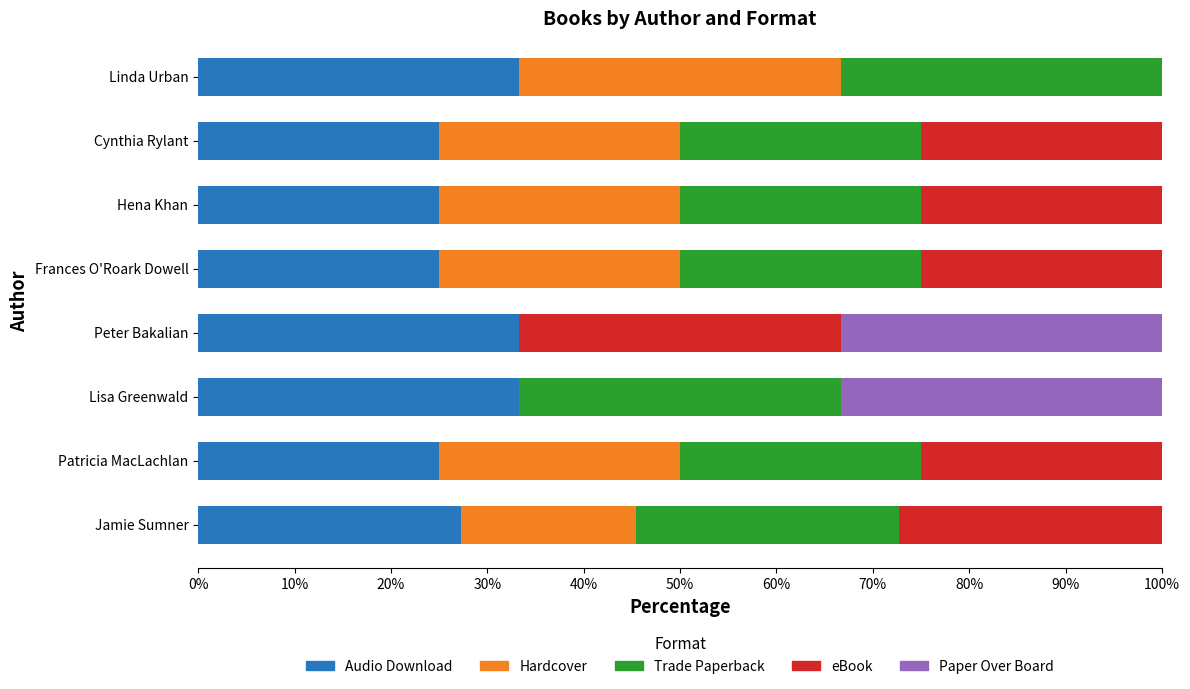

What is the total value across all series at Cynthia Rylant?

100.0